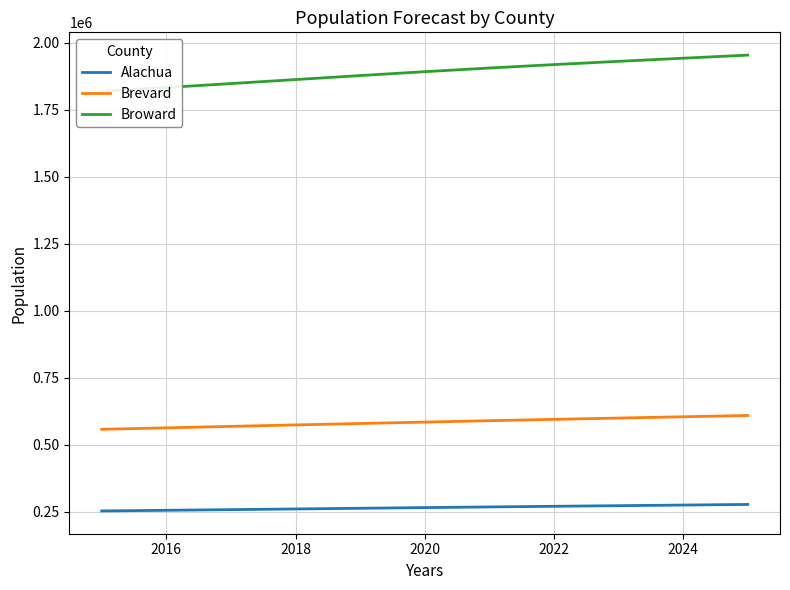

True or false: Brevard has a value of 173175 at 2020.

False